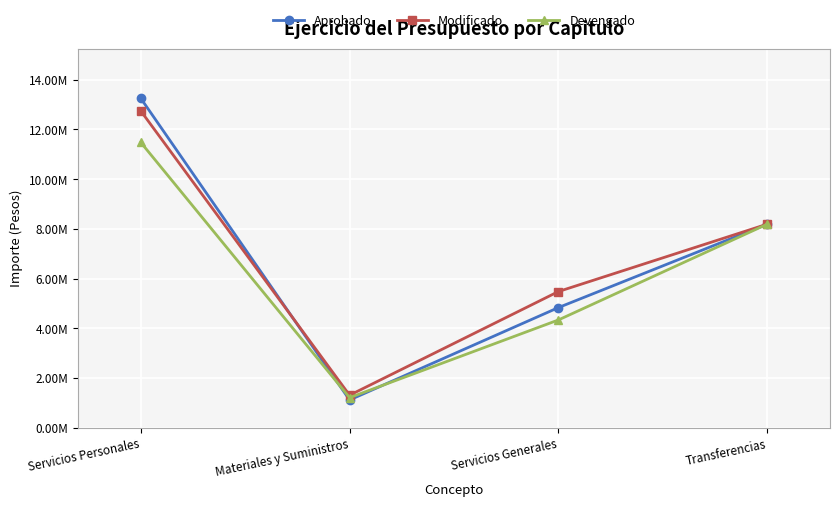

Is it true that Devengado equals 13412544 at Transferencias?

False